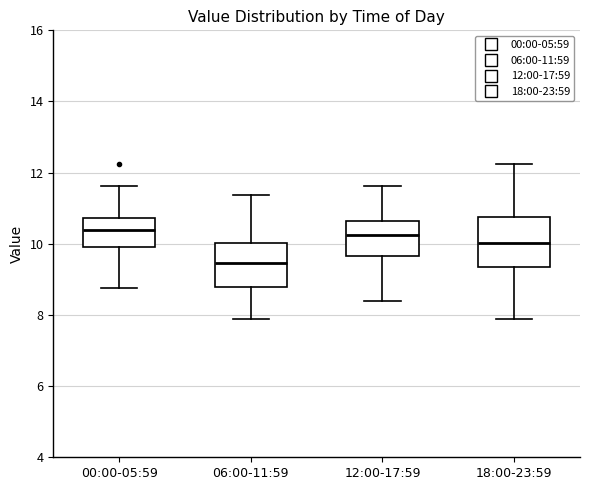

Where does the median line of the box for 00:00-05:59 sit on the y-axis? The values are not printed on the chart, so give them approximately, as read against the axis.

10.4